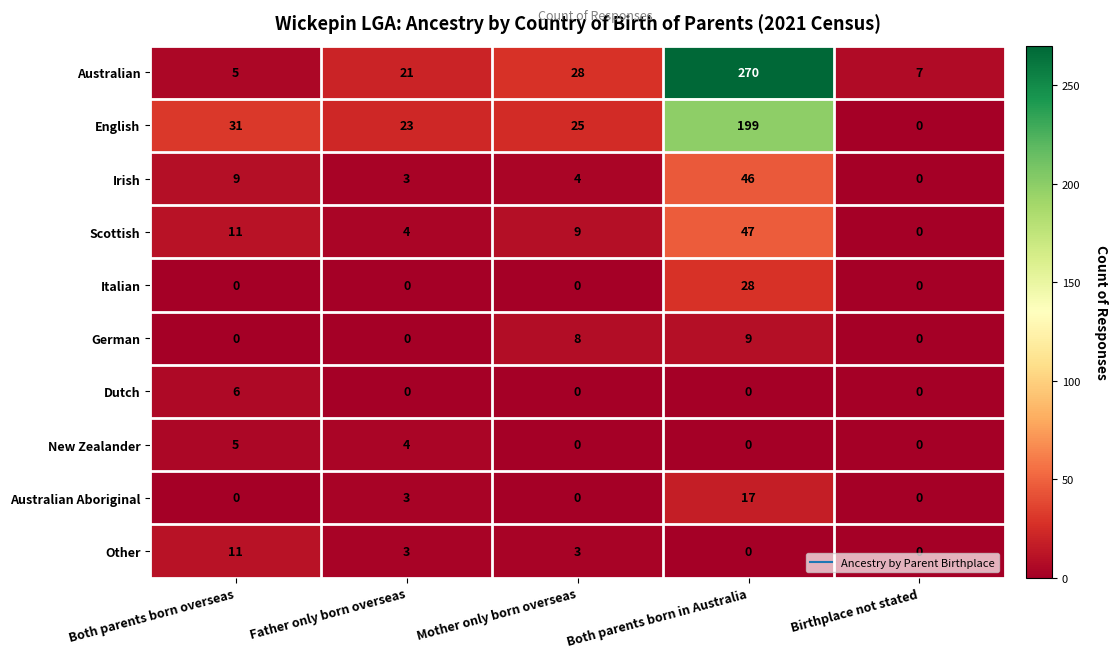

How many data points does each series have?

5